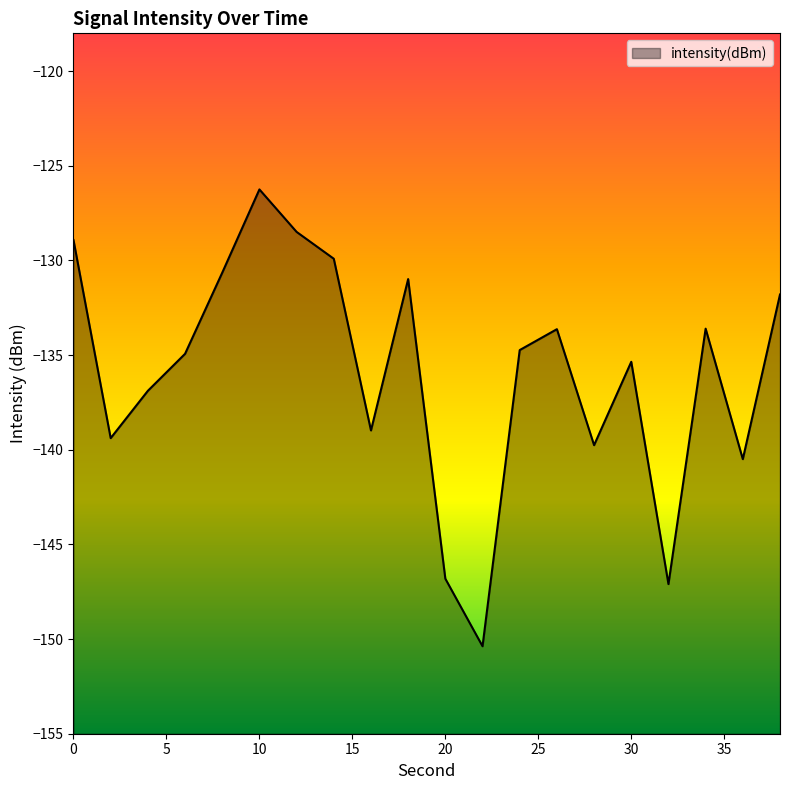

Between 38 and 32, which is larger?

38